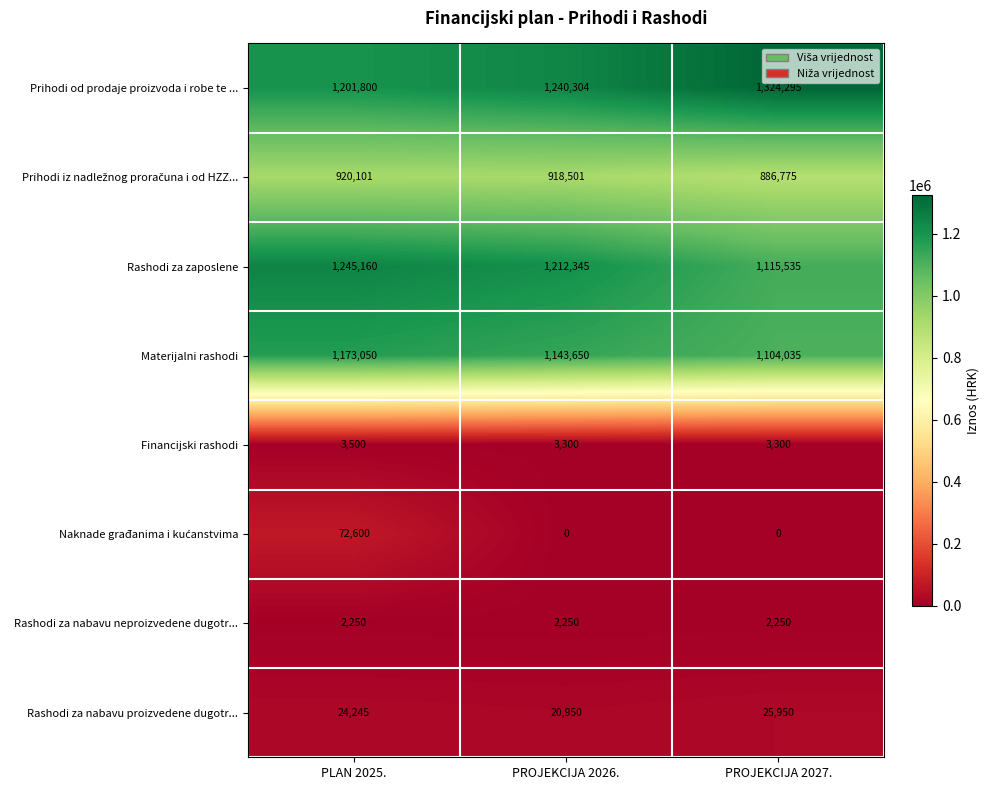

At which category is the sum across all series the highest?

PLAN 2025.